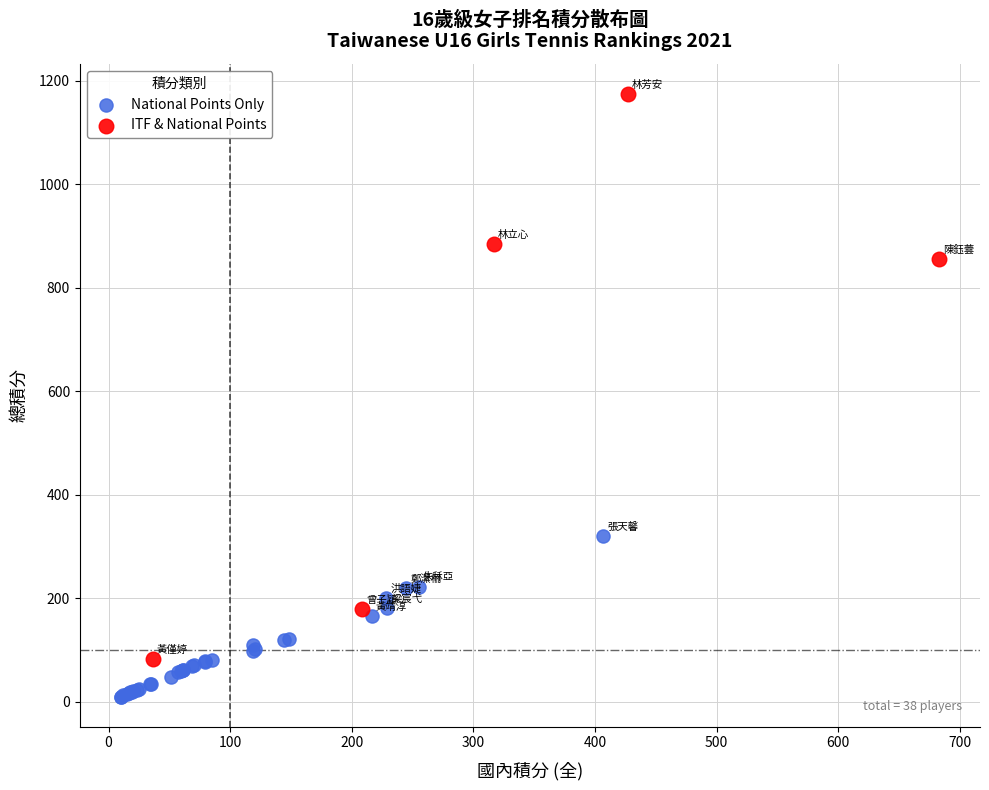

Which series contains the highest Y value?

ITF & National Points